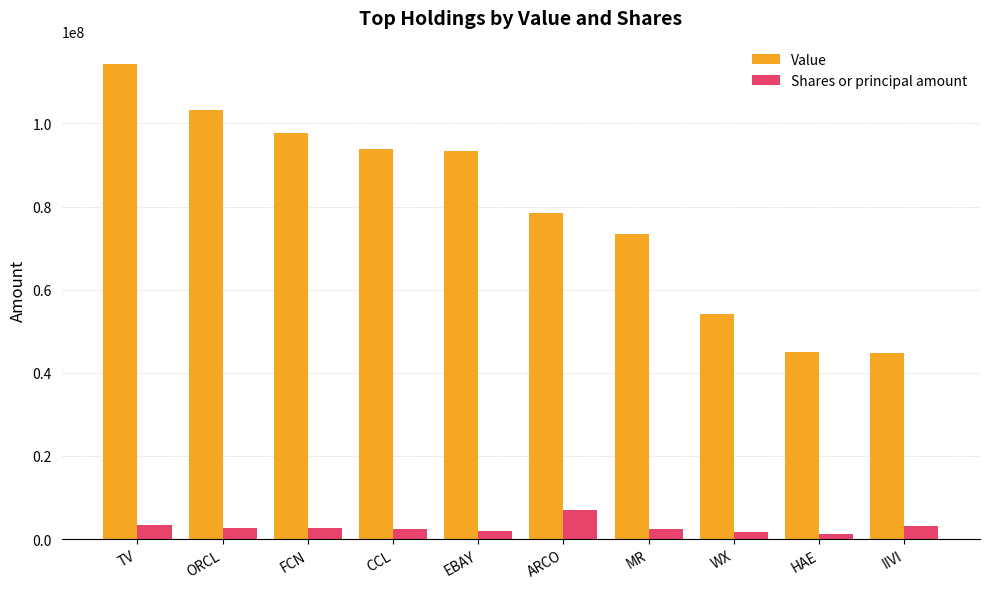

Which series changed the most between MR and IIVI?

Value